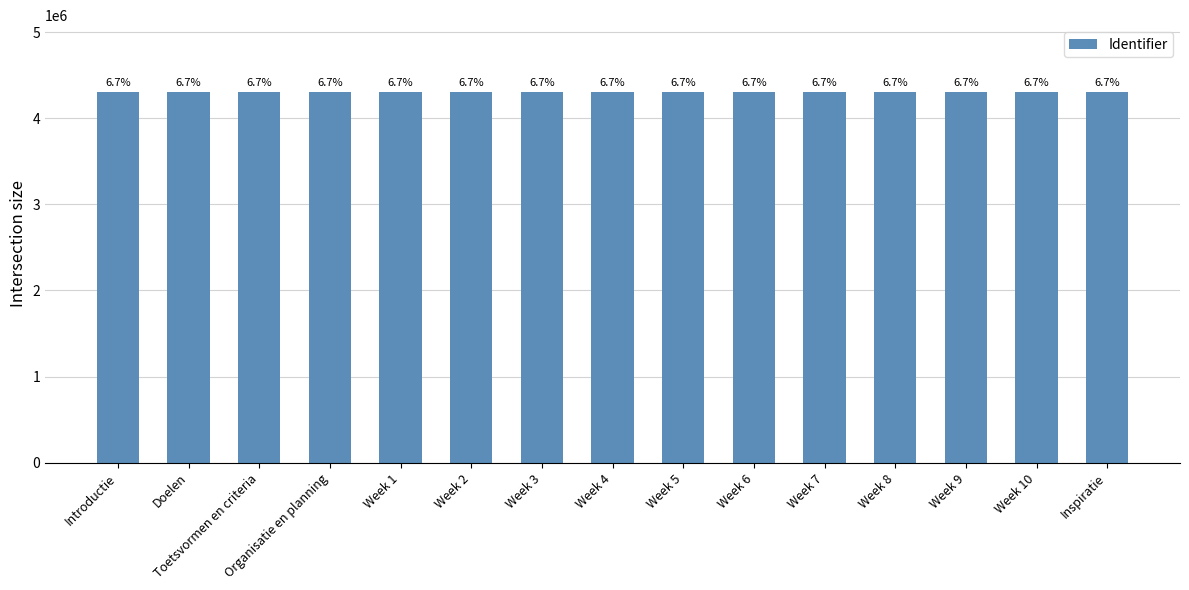

Rank the categories by value from lowest to highest.

Introductie, Doelen, Toetsvormen en criteria, Organisatie en planning, Week 1, Week 2, Week 3, Week 4, Week 5, Week 6, Week 7, Week 8, Week 9, Week 10, Inspiratie